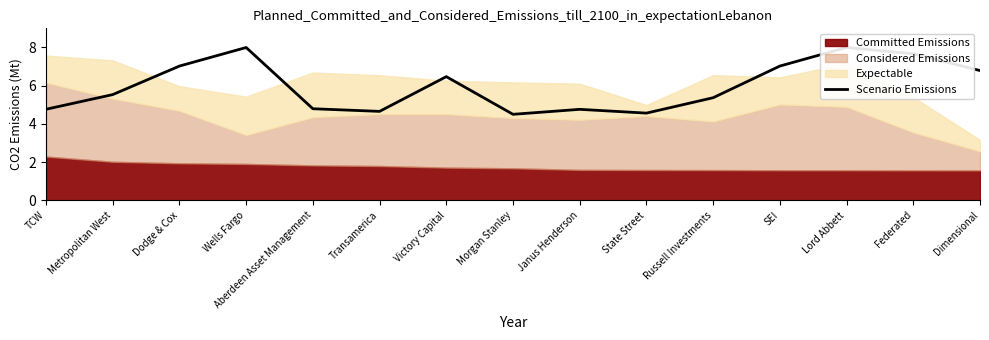

What is the label of the 3rd point from the right?

Lord Abbett